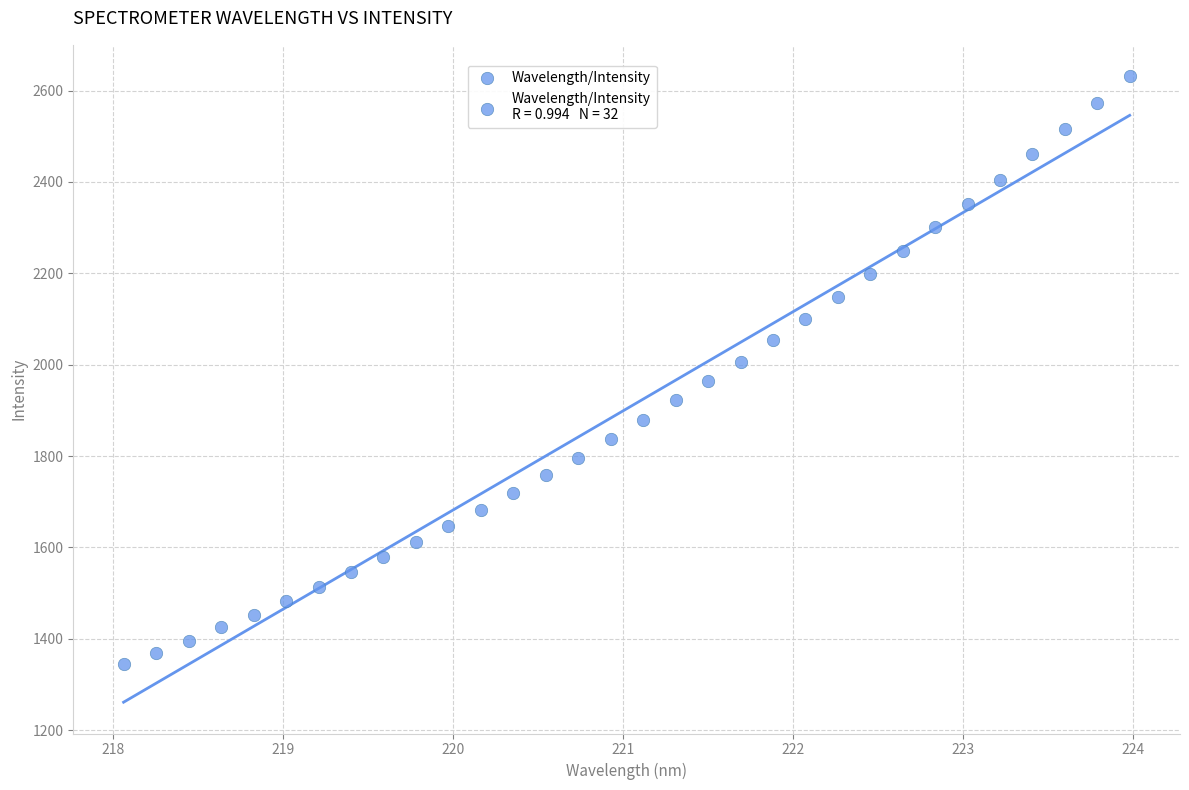

What is the range of Y values (max minus min)?

1287.8